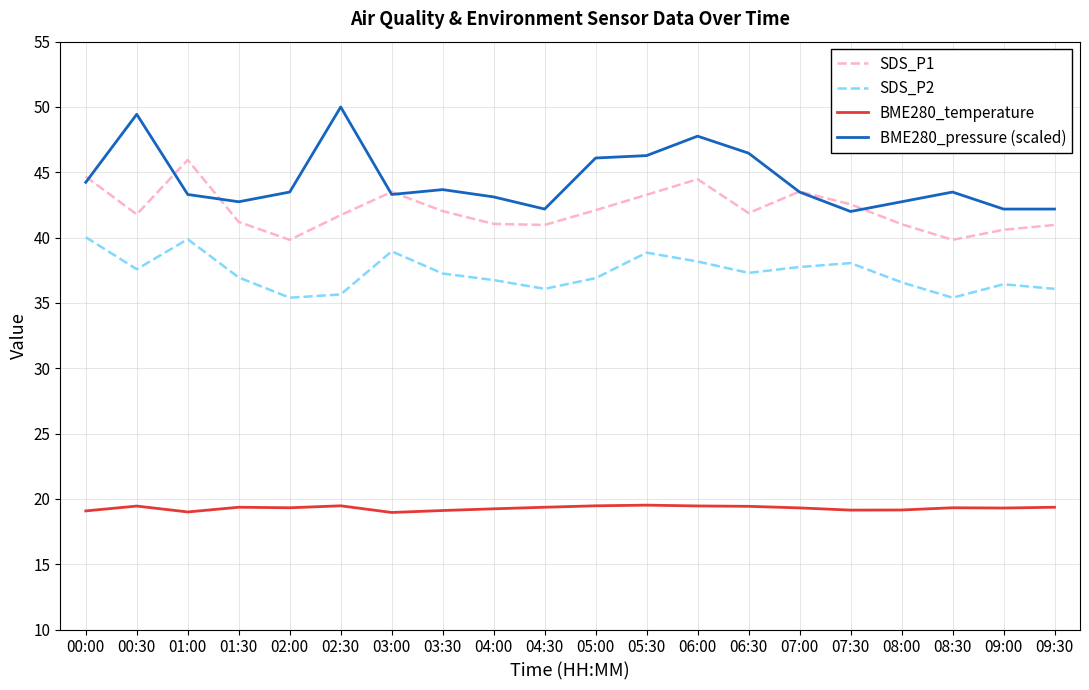

What is the lowest value of the SDS_P1 series?

39.8